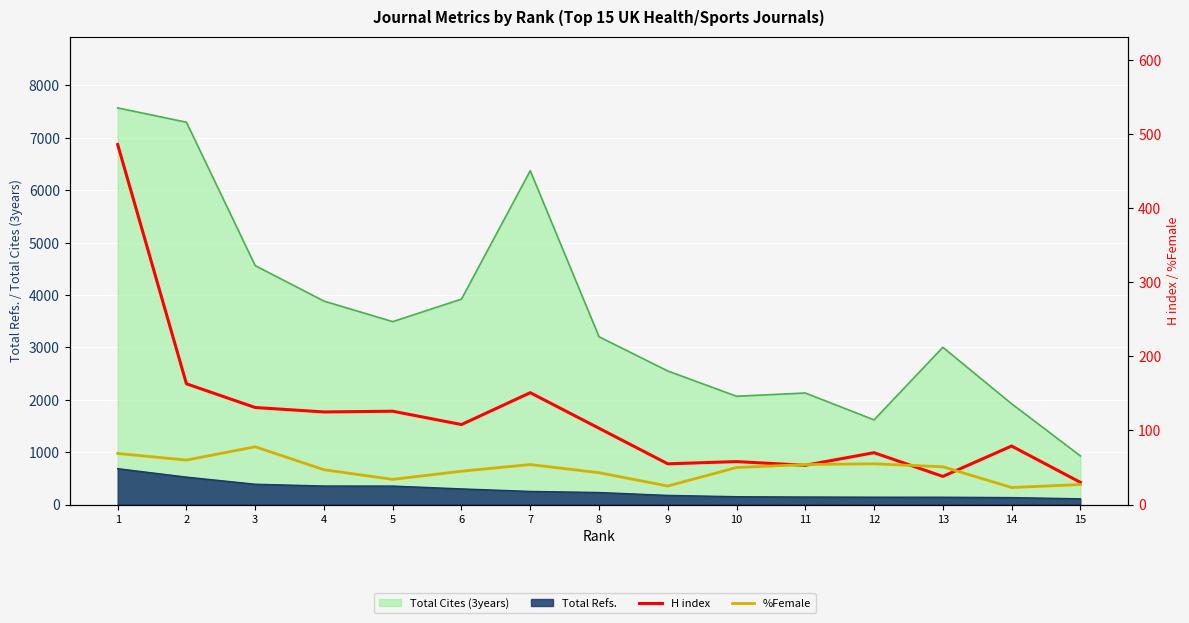

How many lines are shown in the chart?

2